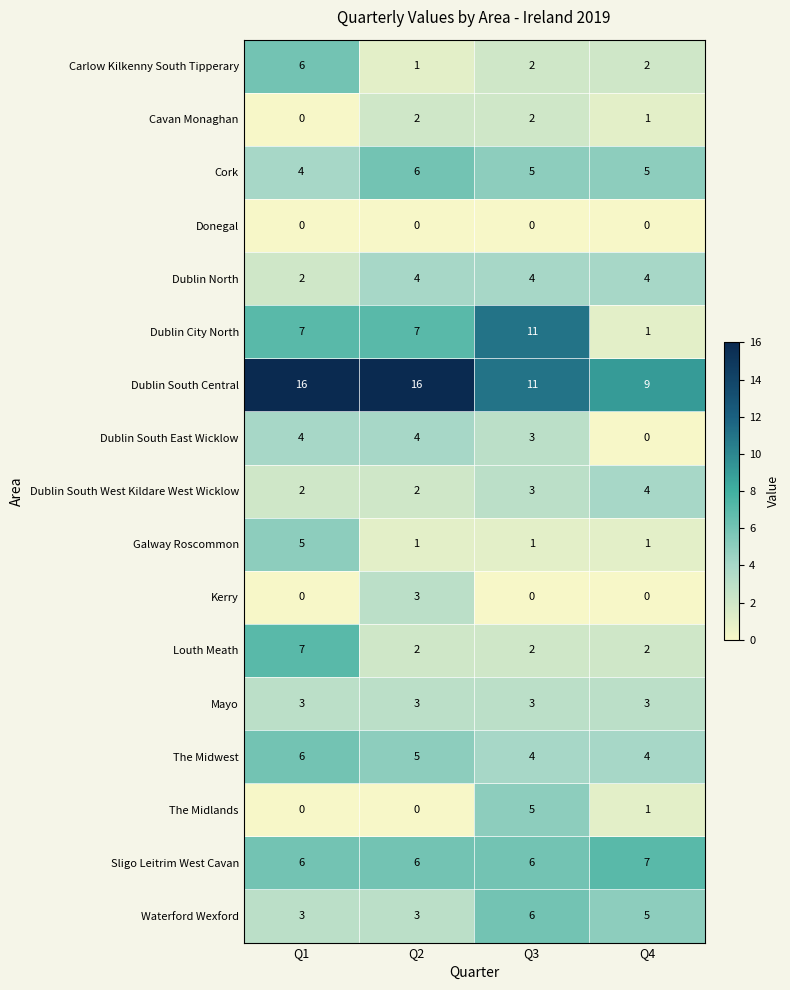

True or false: Cork has a value of 5 at Q3.

True